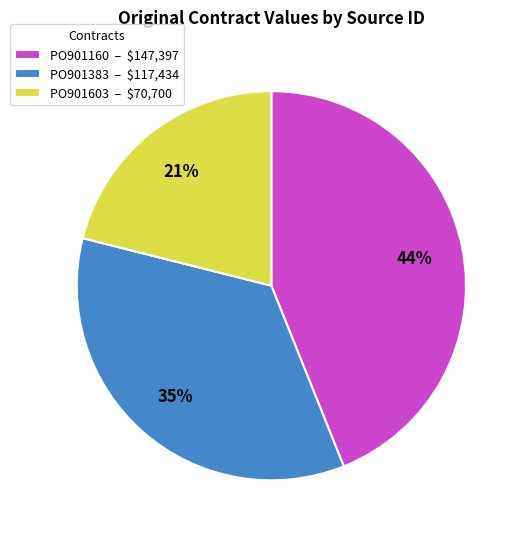

Count the number of slices in the pie.

3